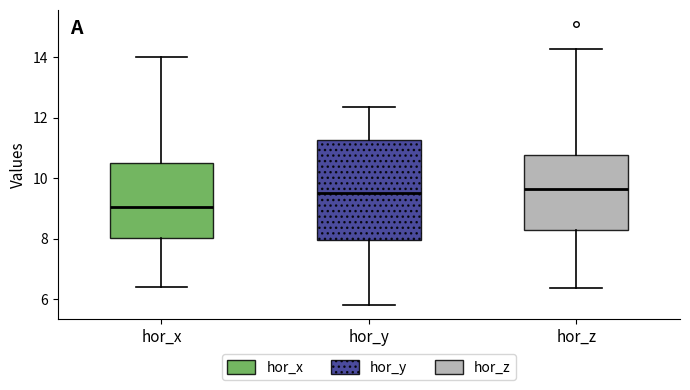

Reading left to right, read every box against the y-axis: the position of its median line, the range the box covers, and the ends of its whiskers. The values are not printed on the chart, so give them approximately, as read against the axis.

hor_x: median 9.0, box 8.0 to 10.6, whiskers 6.4 to 14.0
hor_y: median 9.6, box 8.0 to 11.2, whiskers 5.8 to 12.4
hor_z: median 9.6, box 8.2 to 10.8, whiskers 6.4 to 14.2